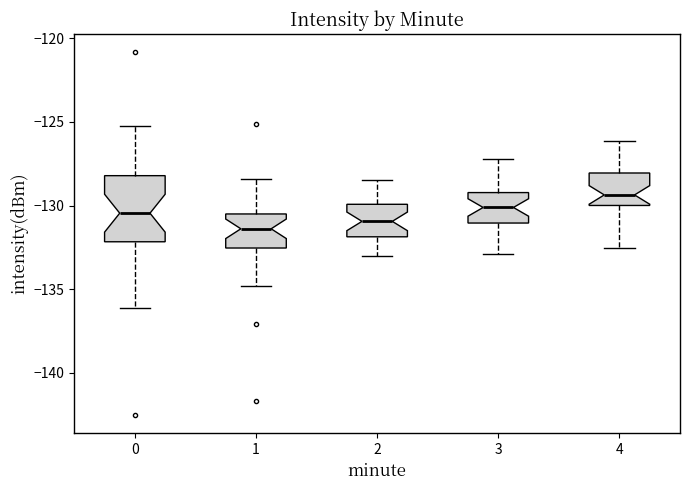

Where is the lower edge of the box at x = 2 on the y-axis? The values are not printed on the chart, so give them approximately, as read against the axis.

-132.0